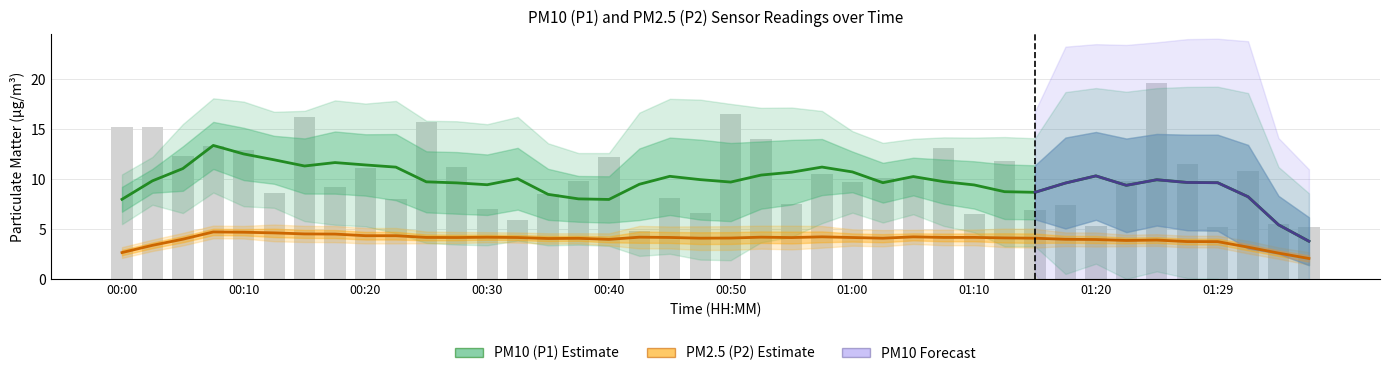

Between 00:30 and 00:37, which is larger?

00:37